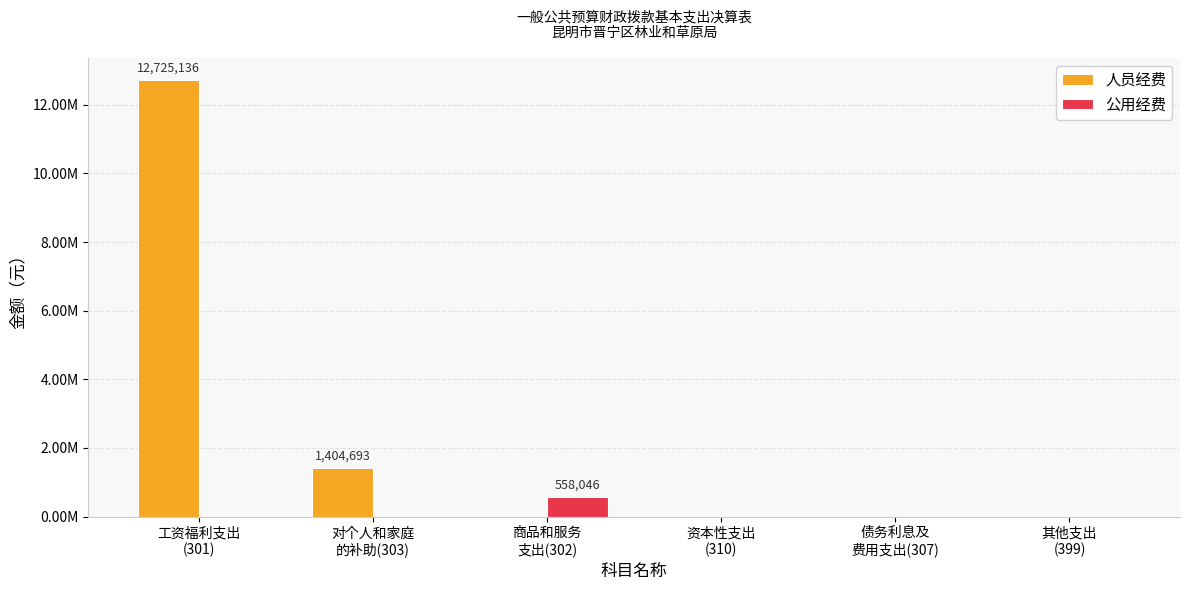

At which category is the sum across all series the highest?

工资福利支出
(301)